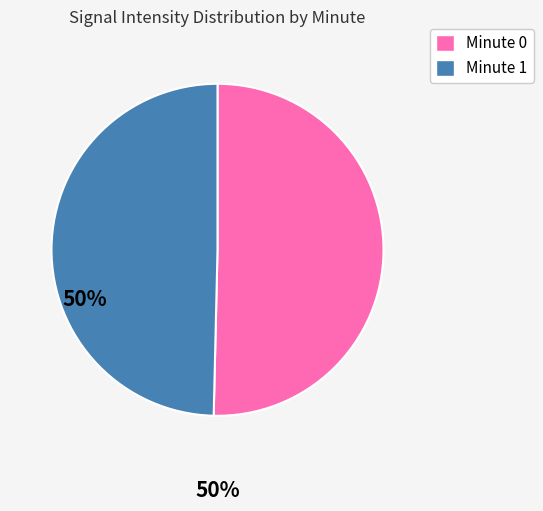

Is there a majority slice in this chart?

Yes